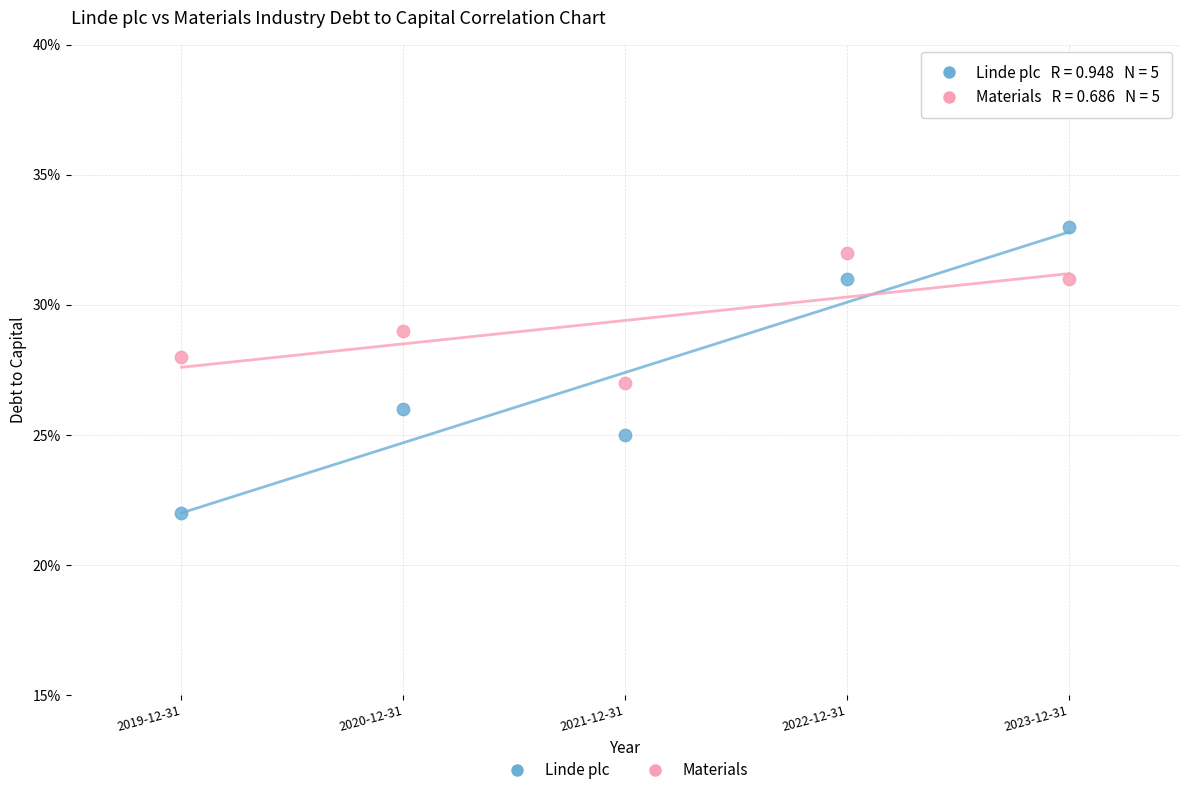

Which series contains the highest Y value?

Linde plc